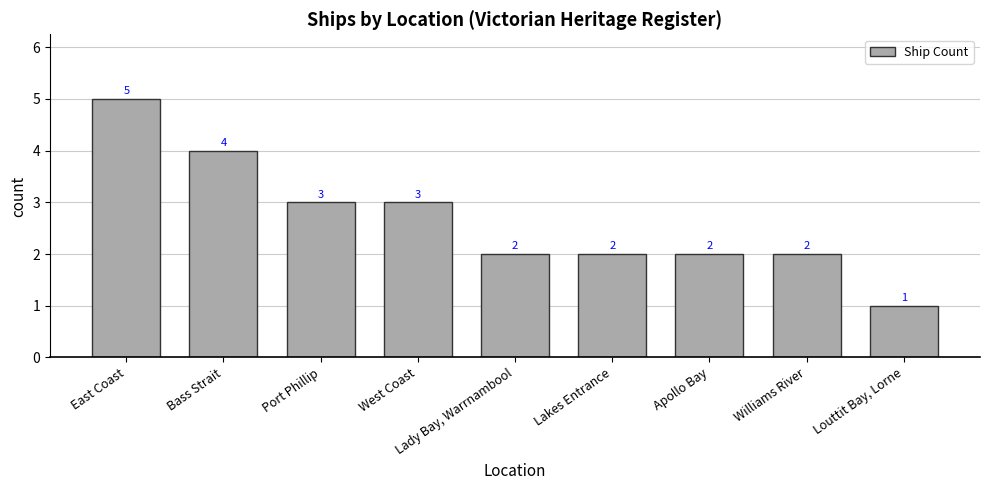

What is the difference between the maximum and minimum values?

4